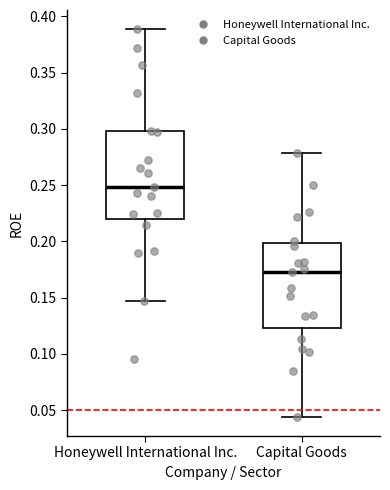

Reading left to right, transcribe this box plot: for each box, give where its median line is, the range the box spans, and where its two whiskers end, as read against the y-axis. The values are not printed on the chart, so give them approximately, as read against the axis.

Honeywell International Inc.: median 0.250, box 0.220 to 0.300, whiskers 0.145 to 0.390
Capital Goods: median 0.175, box 0.125 to 0.200, whiskers 0.045 to 0.280